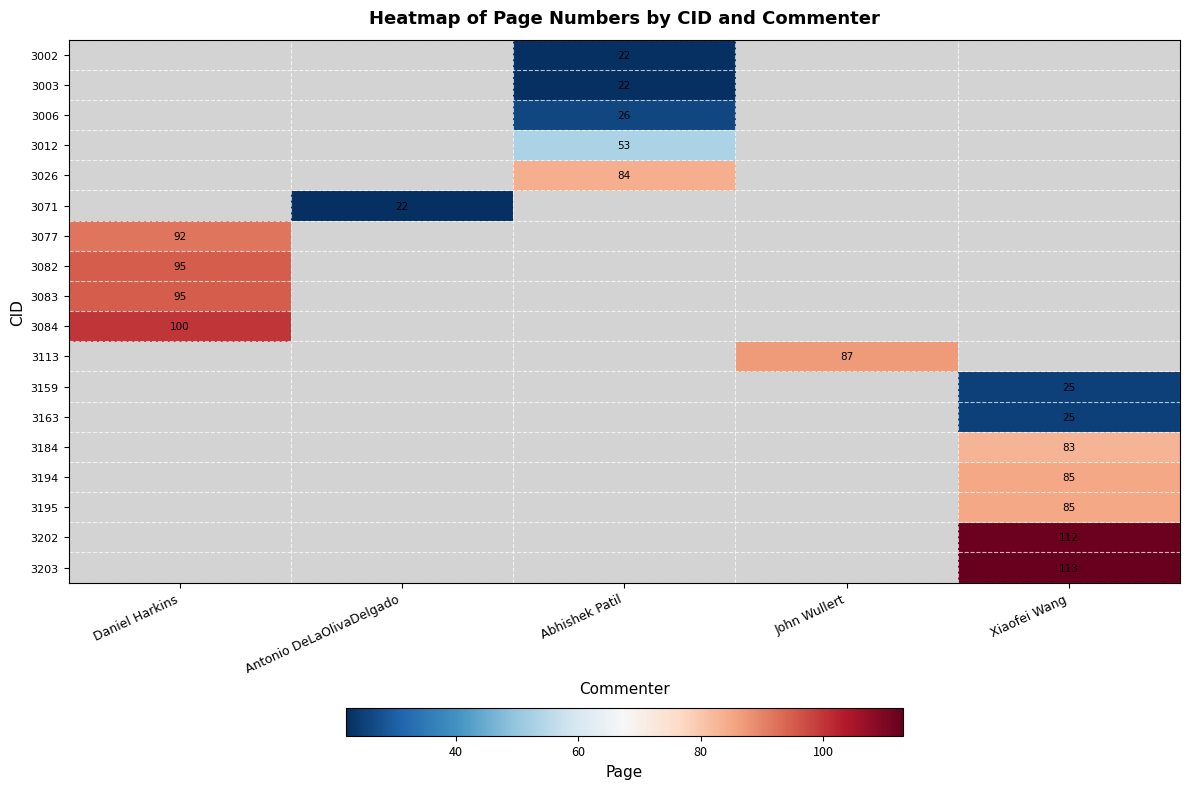

The value of 3006 at Abhishek Patil is 12. True or false?

False